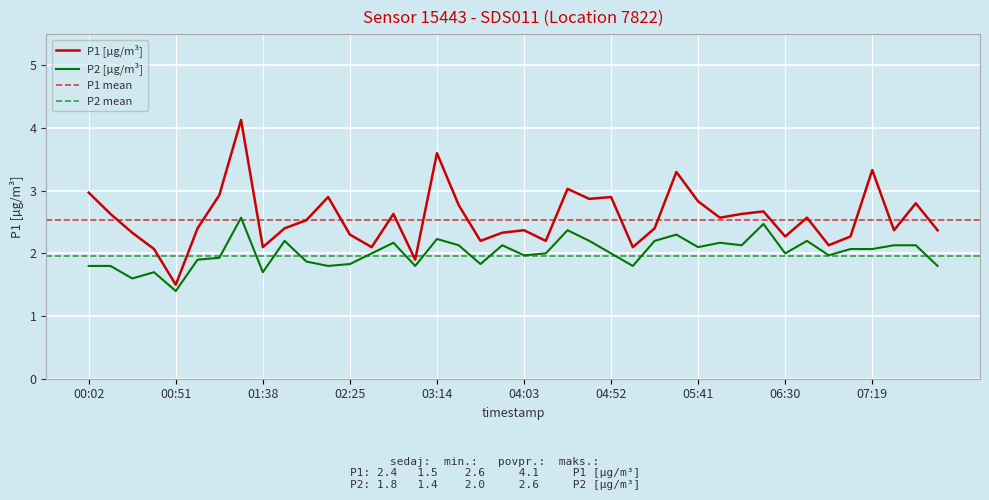

Is the value of P1 at 01:03 greater than the value of P2 at 01:16?

Yes